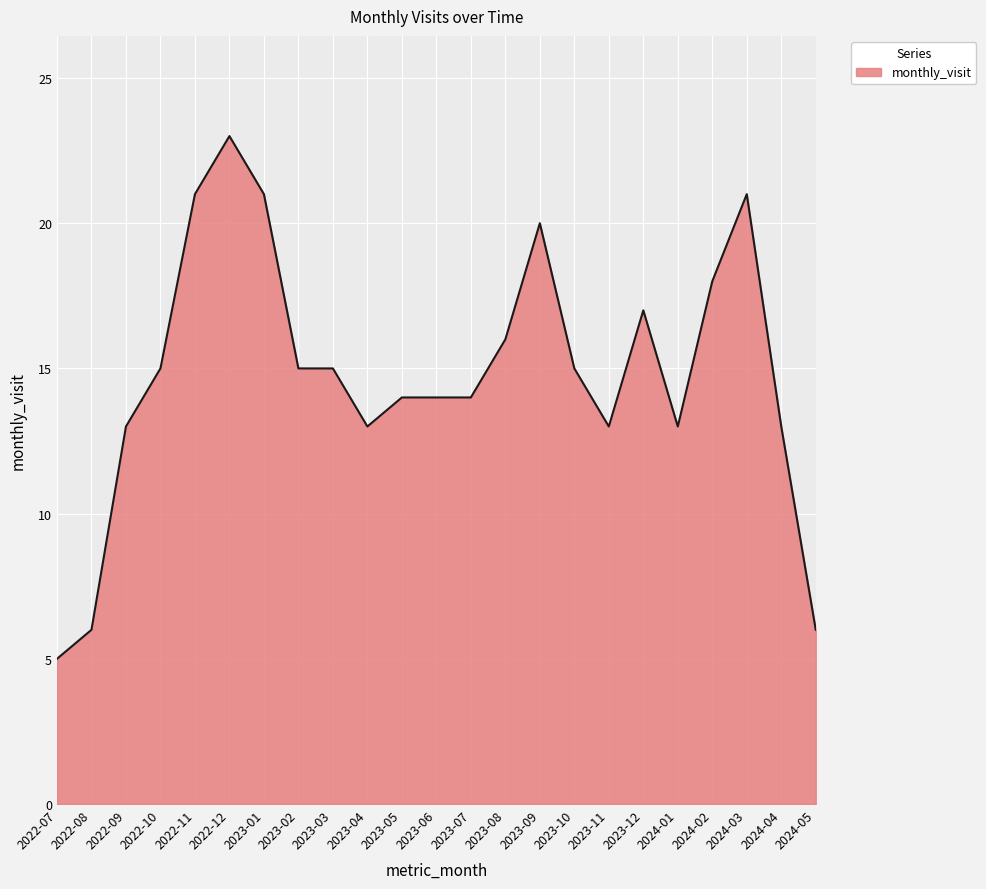

Which category has the lowest value across all series?

2022-07